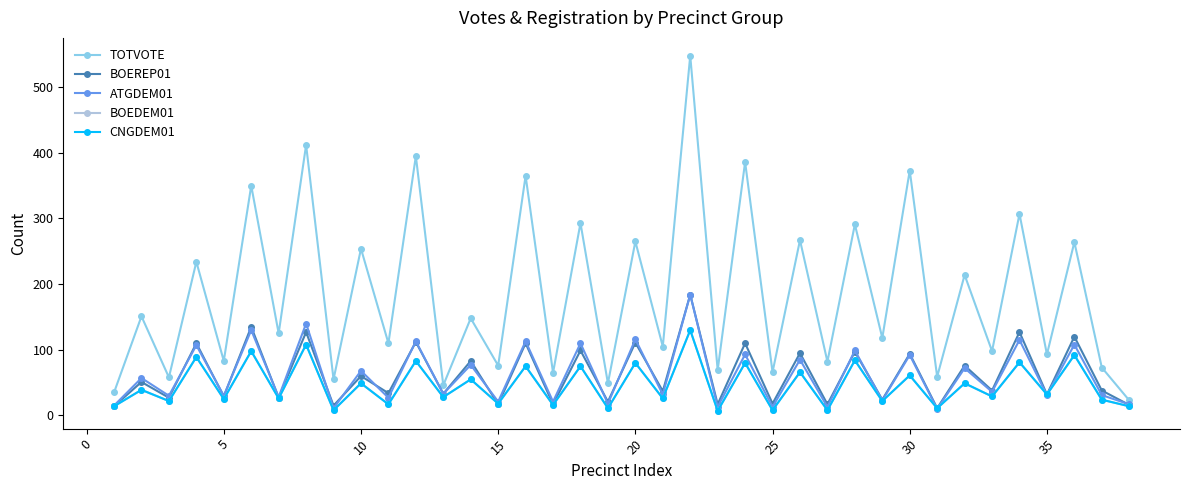

What is the average value of the BOEDEM01 series?

46